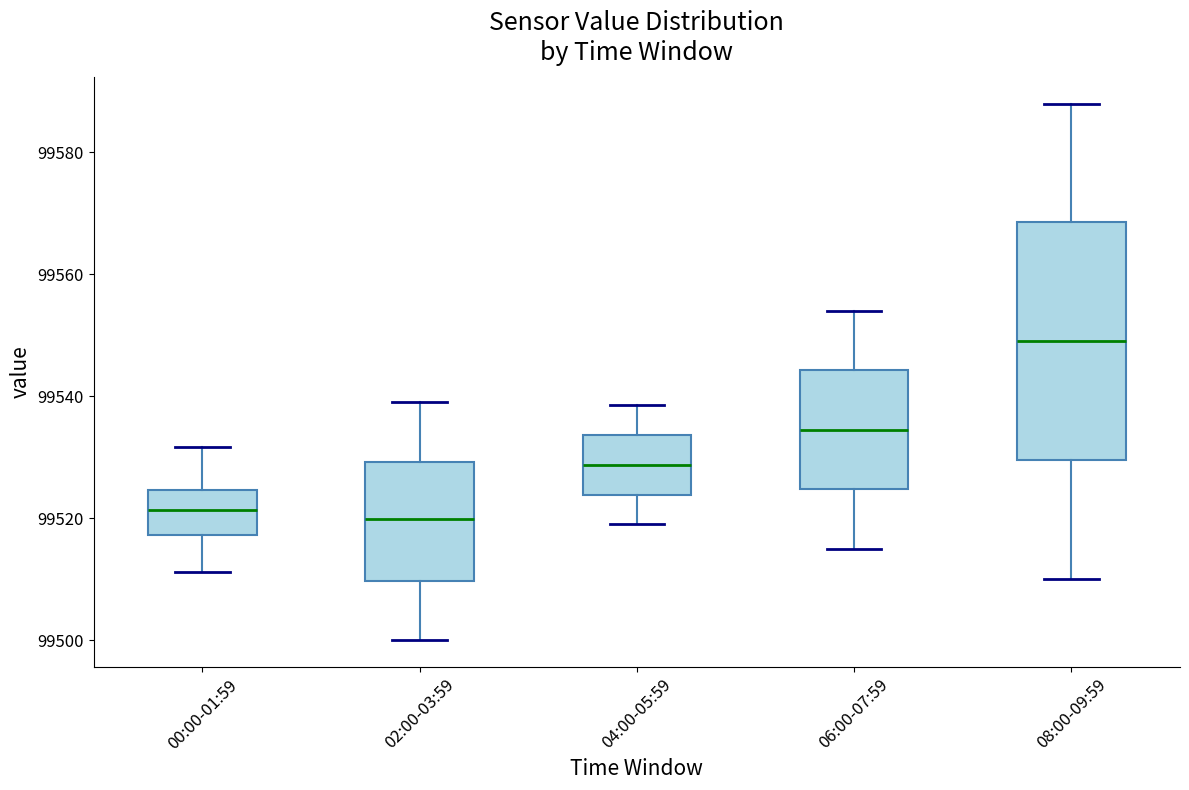

Reading left to right, read every box against the y-axis: the position of its median line, the range the box covers, and the ends of its whiskers. The values are not printed on the chart, so give them approximately, as read against the axis.

00:00-01:59: median 99522, box 99518 to 99524, whiskers 99512 to 99532
02:00-03:59: median 99520, box 99510 to 99530, whiskers 99500 to 99540
04:00-05:59: median 99528, box 99524 to 99534, whiskers 99520 to 99538
06:00-07:59: median 99534, box 99524 to 99544, whiskers 99516 to 99554
08:00-09:59: median 99550, box 99530 to 99568, whiskers 99510 to 99588